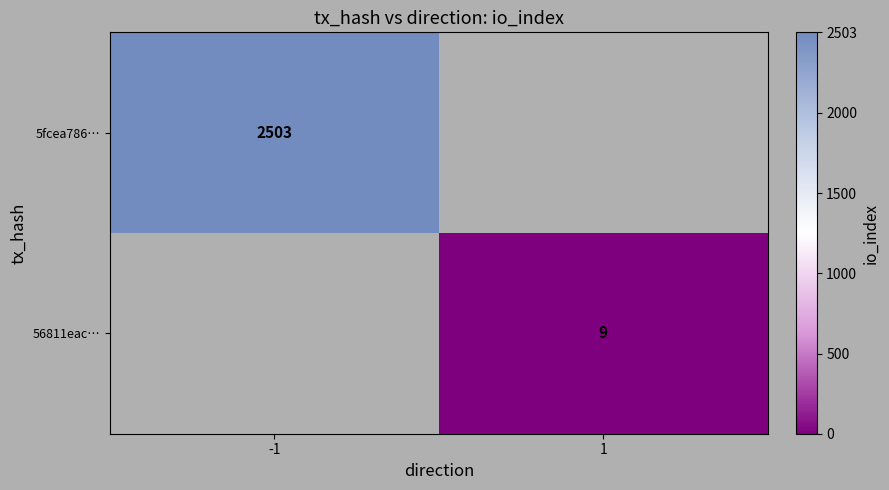

The 56811eac… series shows 9 at 1. True or false?

True